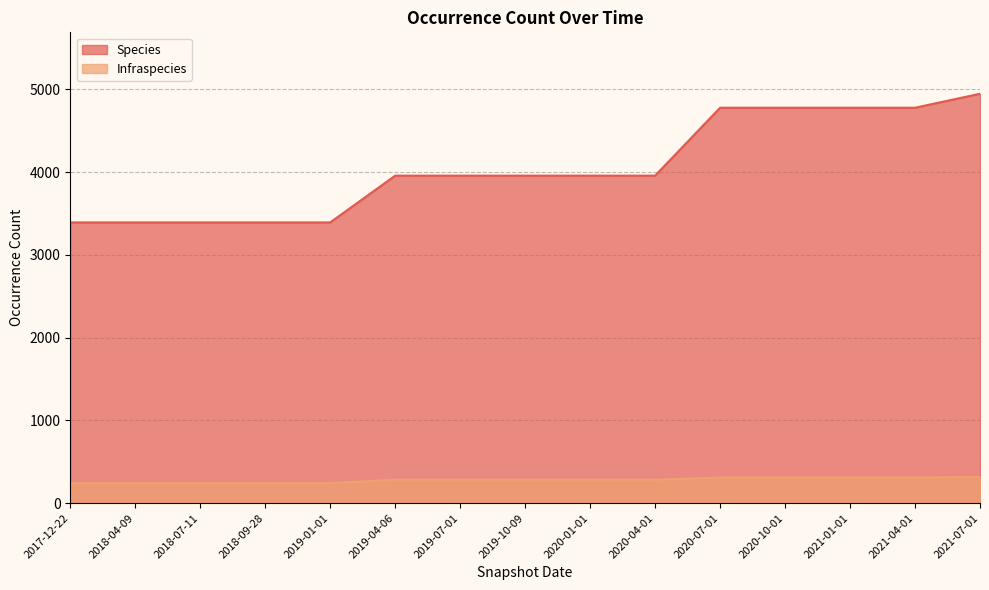

The Species series shows 3958 at 2019-07-01. True or false?

True